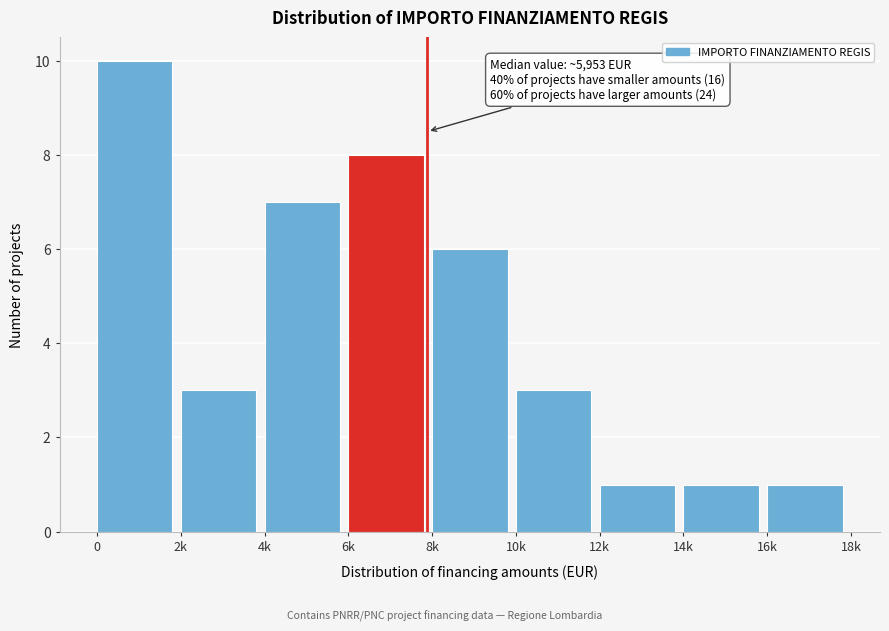

Reading right to left, transcribe all the data shown in this chart.

16k=1	14k=1	12k=1	10k=3	8k=6	6k=8	4k=7	2k=3	0=10